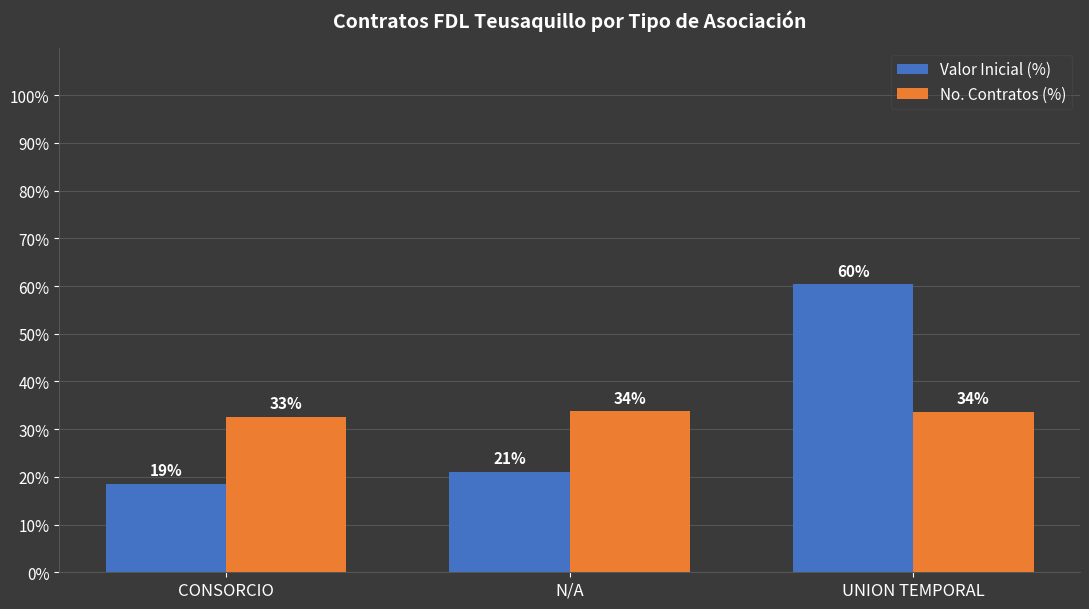

Is it true that No. Contratos (%) equals 33.6 at UNION TEMPORAL?

True